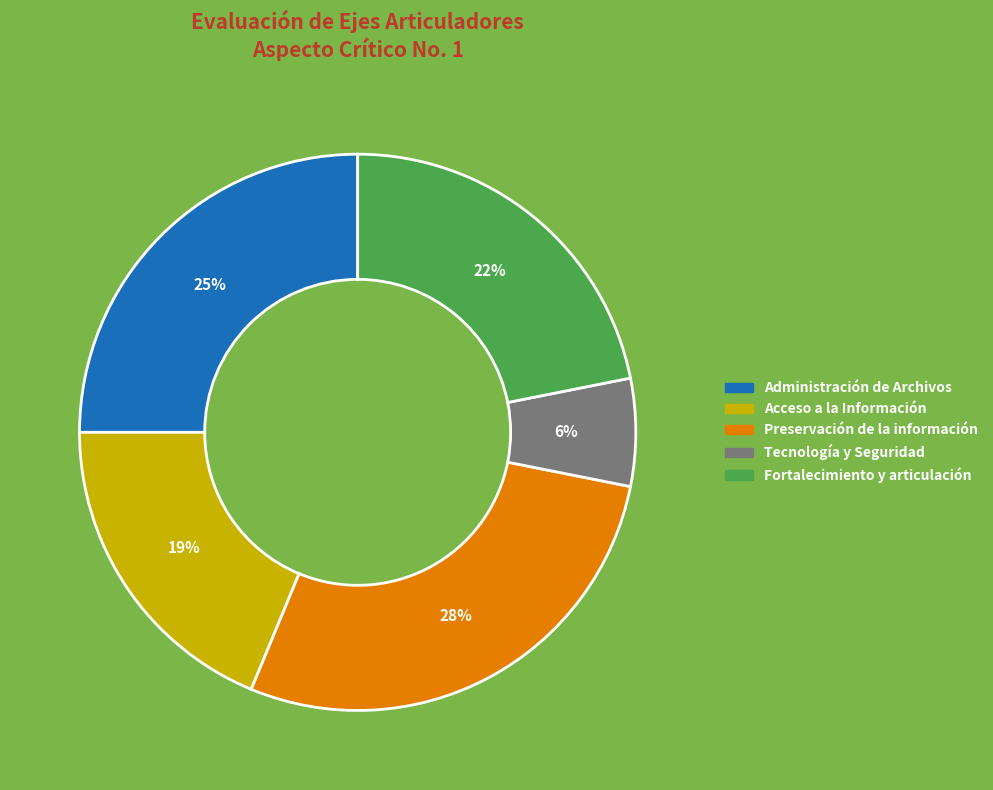

Between Preservación de la información and Acceso a la Información, which is larger?

Preservación de la información